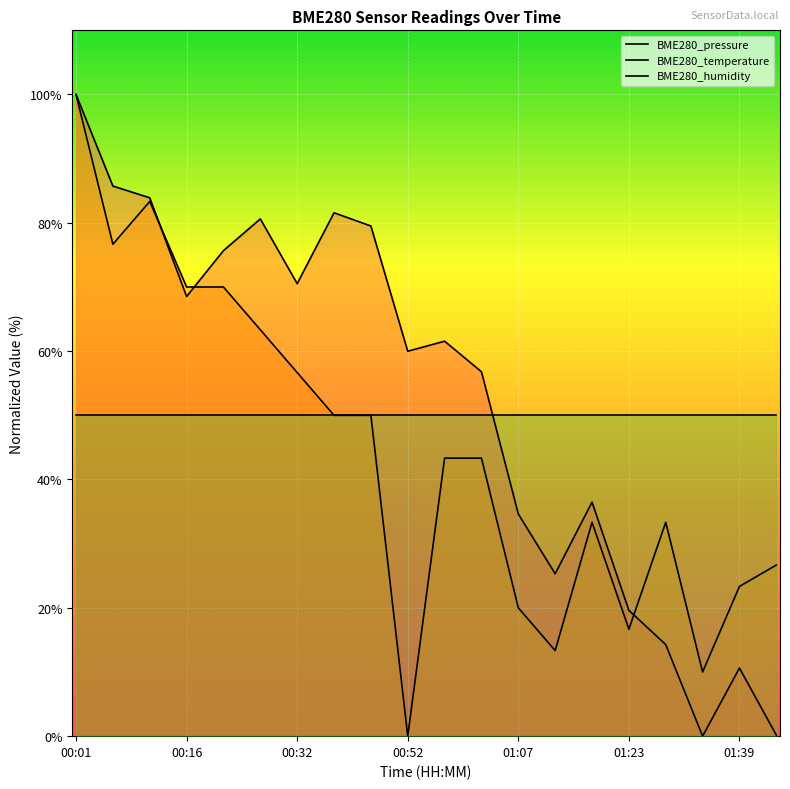

Where does the BME280_pressure series first go above 61?

00:01